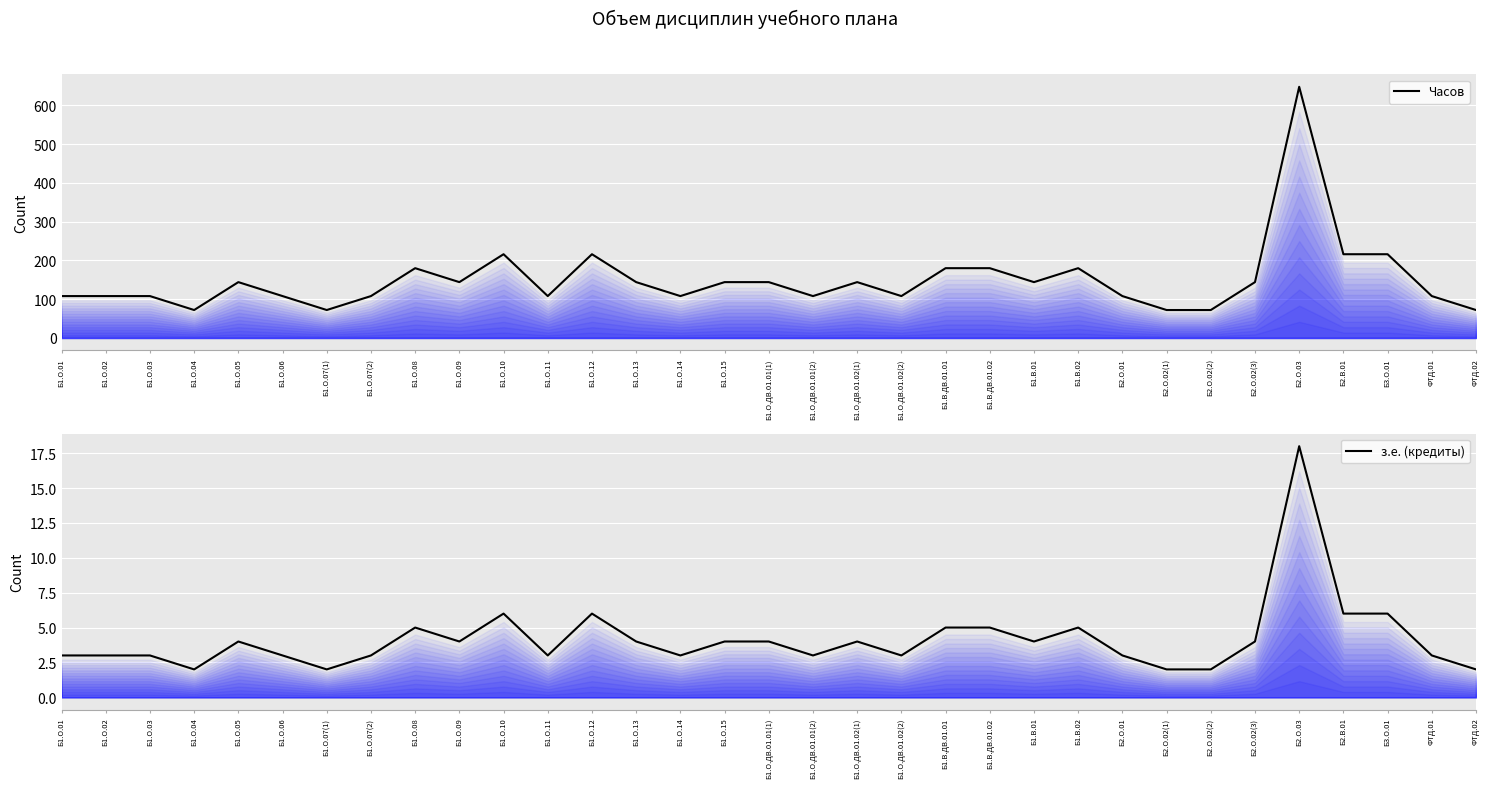

What is the lowest value of the Часов series?

72